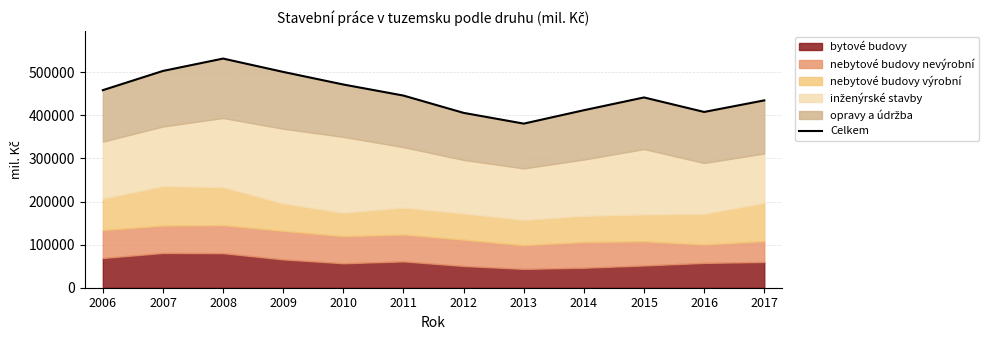

List the labels in order of value, largest first.

2008, 2007, 2009, 2010, 2006, 2011, 2015, 2017, 2014, 2016, 2012, 2013